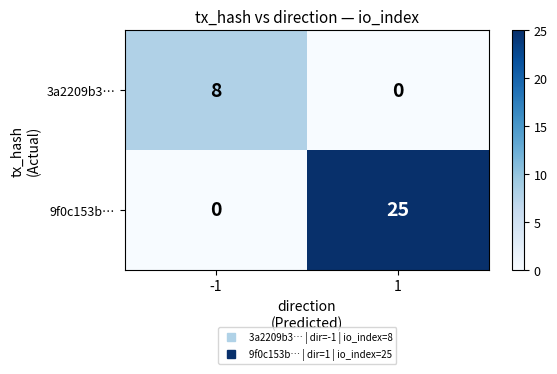

What is the difference between the 9f0c153b… values at -1 and 1?

25